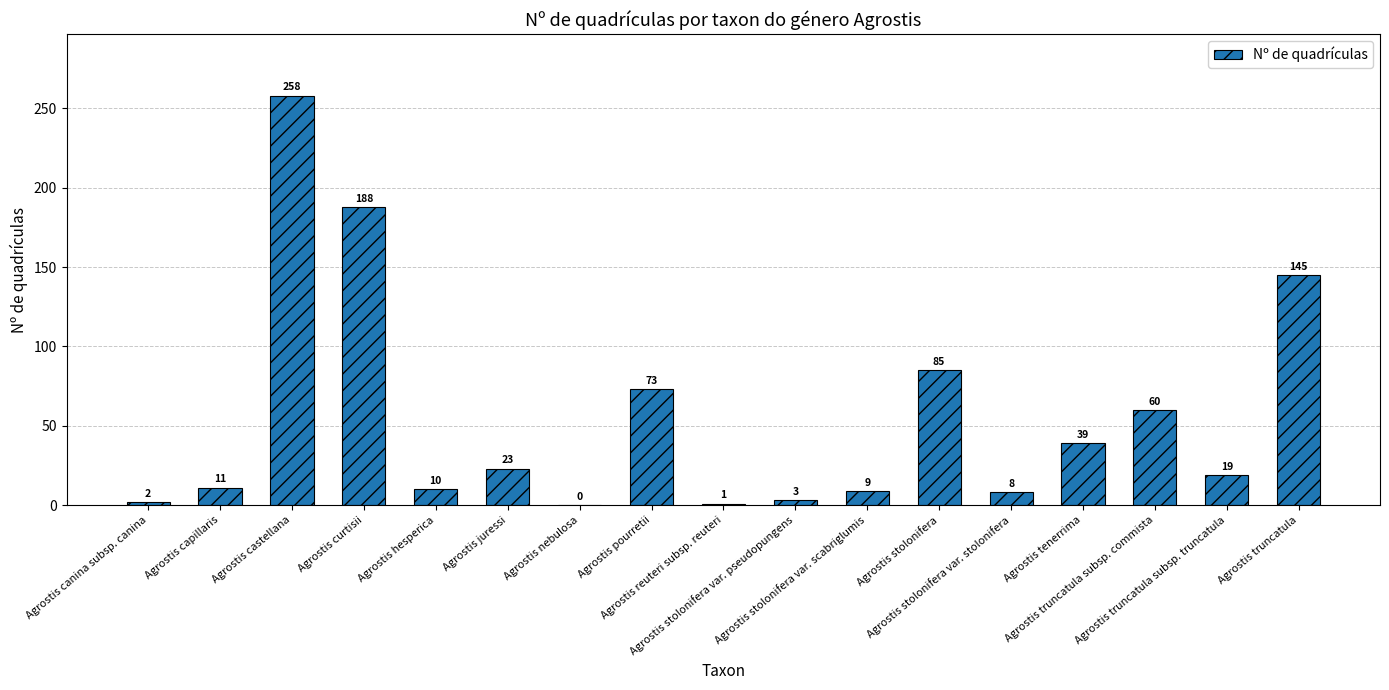

What is the sum of all values?

934